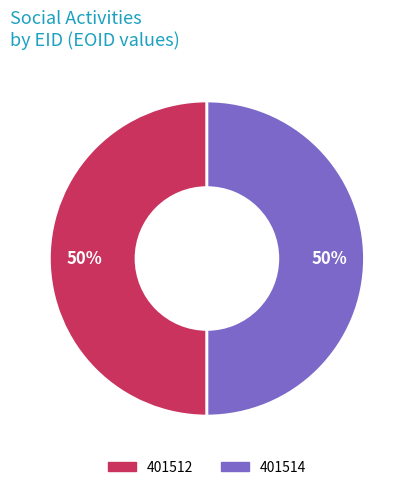

How many segments does this pie chart have?

2